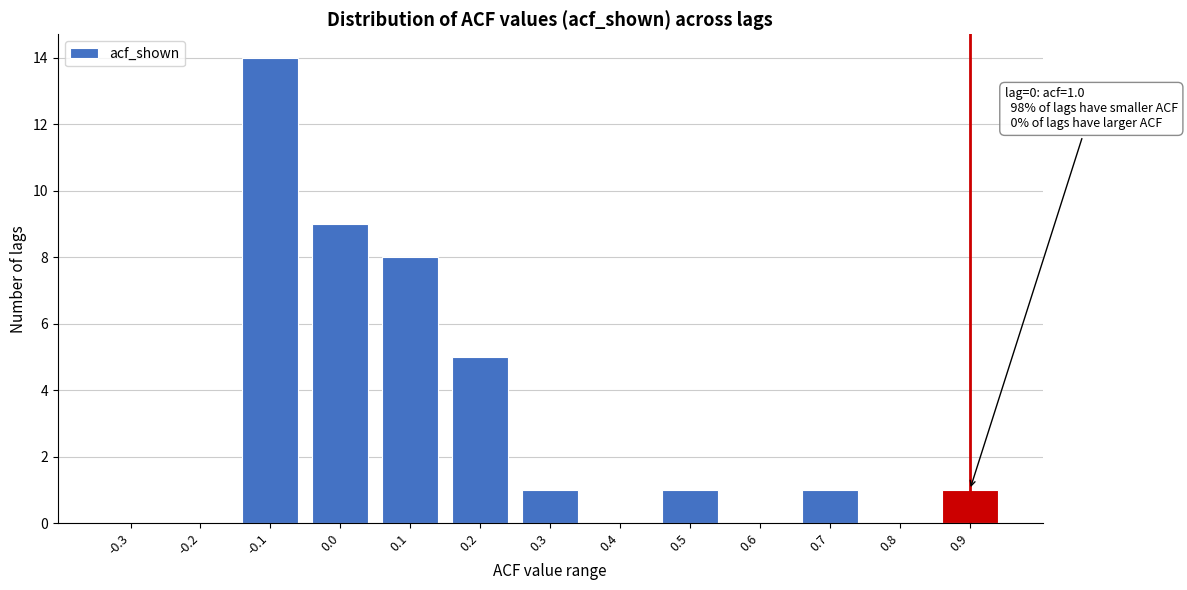

Reading left to right, list all the values displayed in this chart.

-0.3=0	-0.2=0	-0.1=14	0.0=9	0.1=8	0.2=5	0.3=1	0.4=0	0.5=1	0.6=0	0.7=1	0.8=0	0.9=1